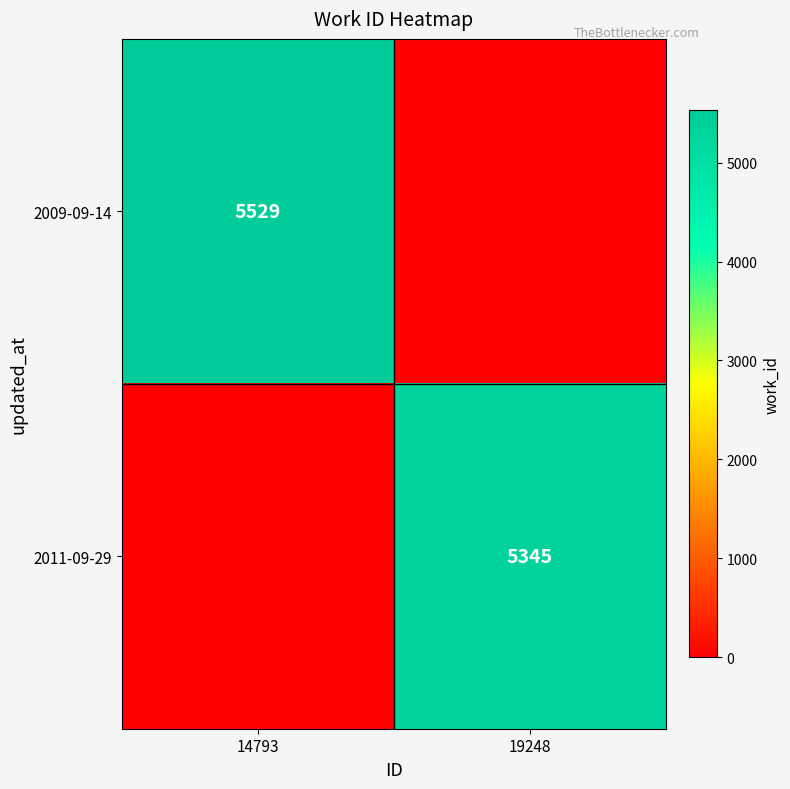

Is it true that 2009-09-14 equals 5529 at 14793?

True